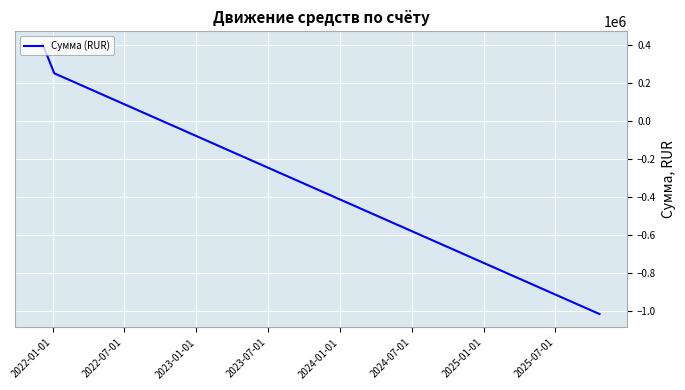

What is the smallest value displayed?

-1016320.3